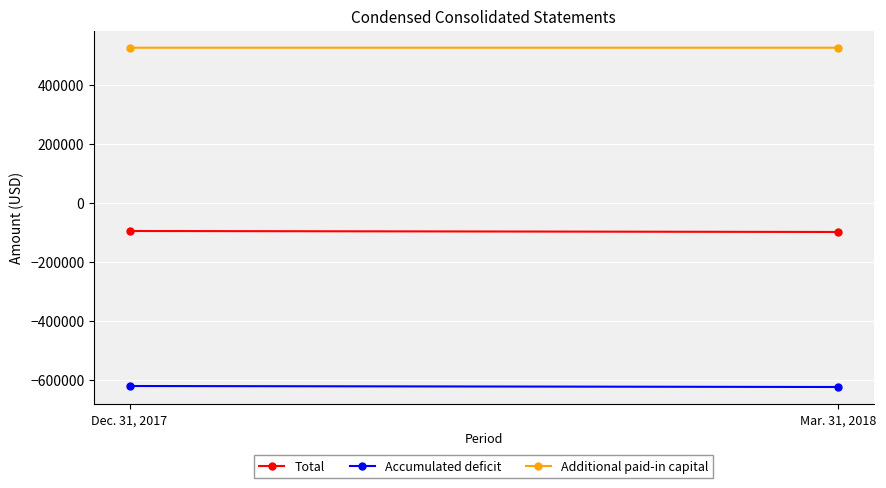

The Accumulated deficit series shows -625434 at Mar. 31, 2018. True or false?

True